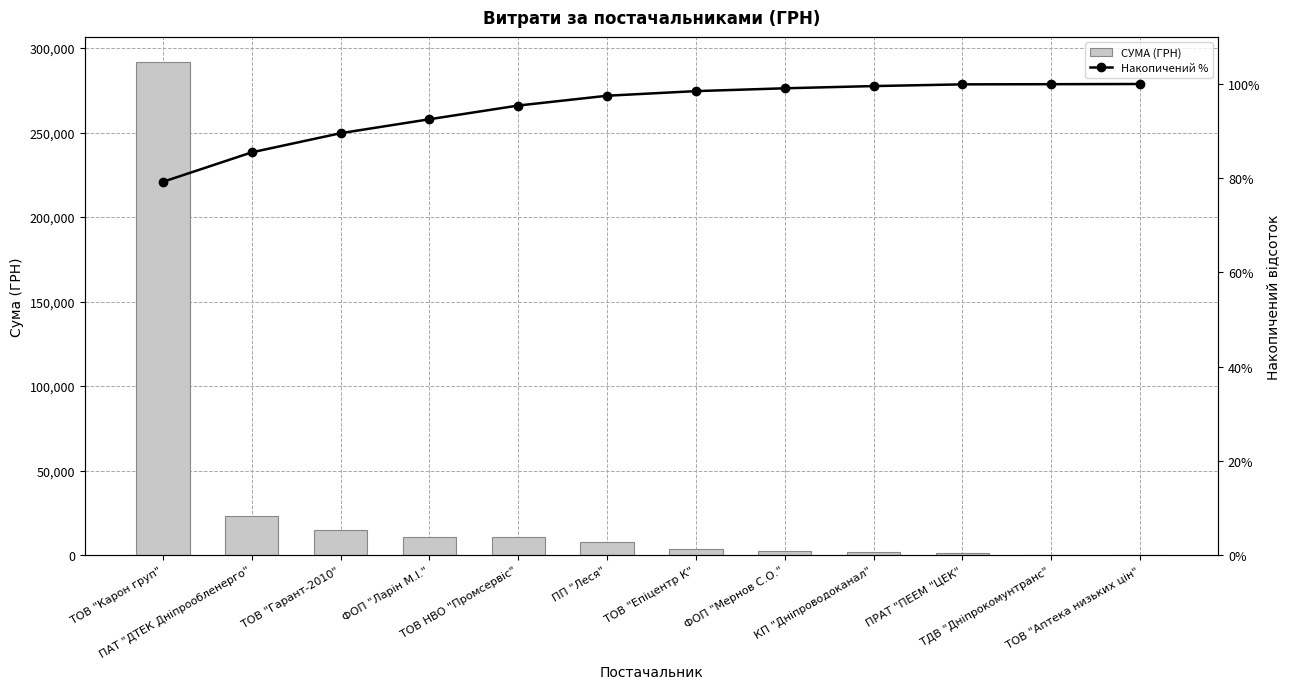

How many groups of bars are there?

12